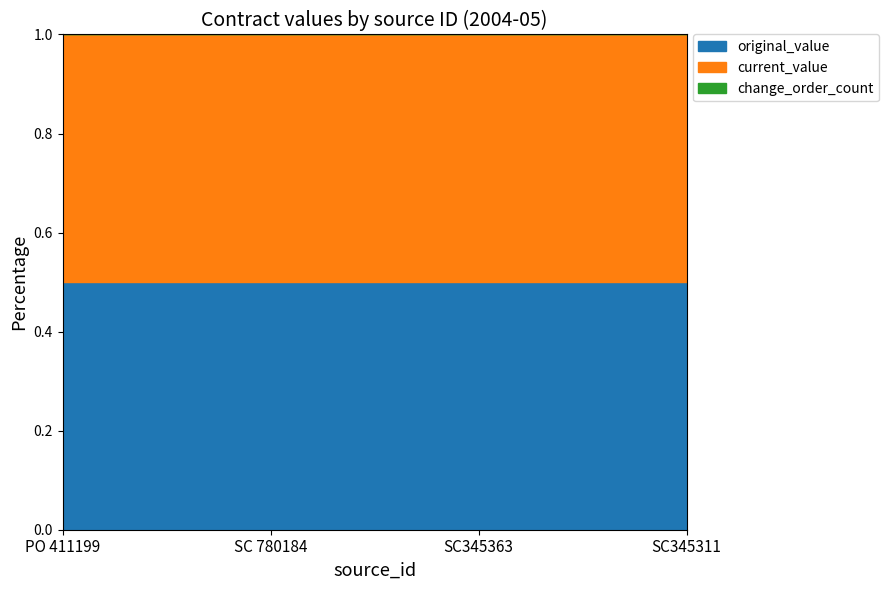

What is the total value across all series at SC 780184?

22200.0